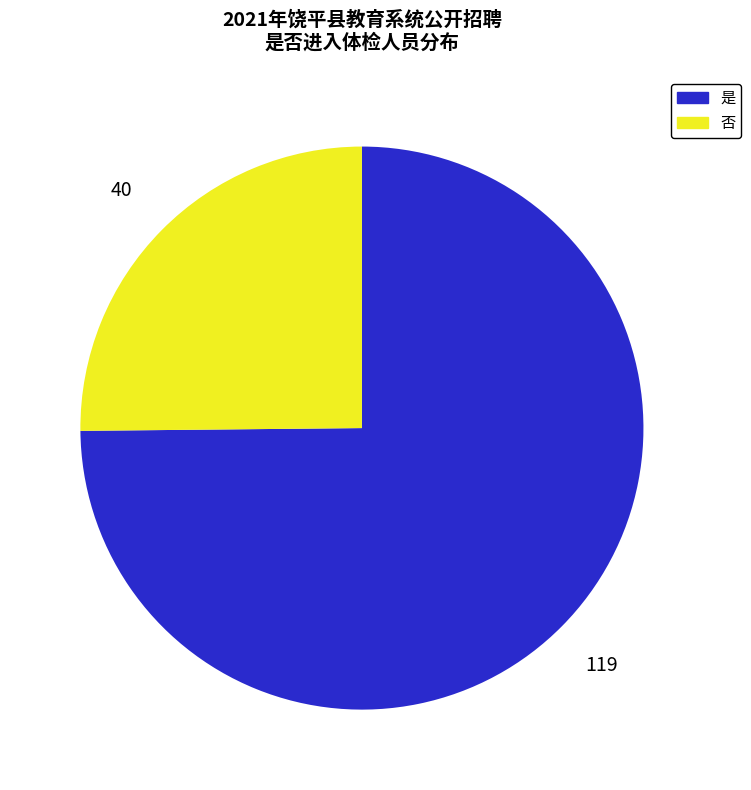

True or false: 是 accounts for 60% of the total.

False